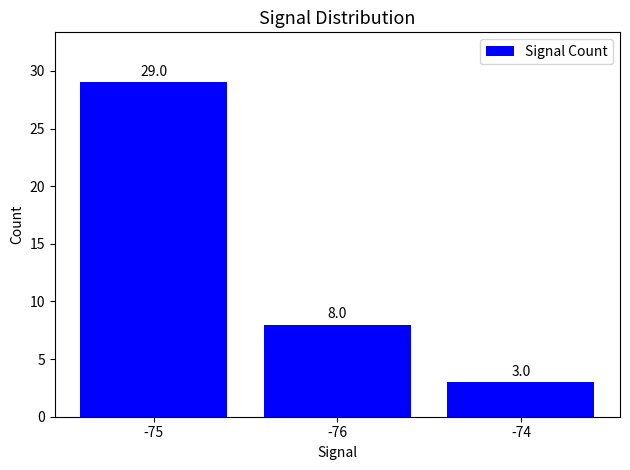

The value at -75 is 10. True or false?

False